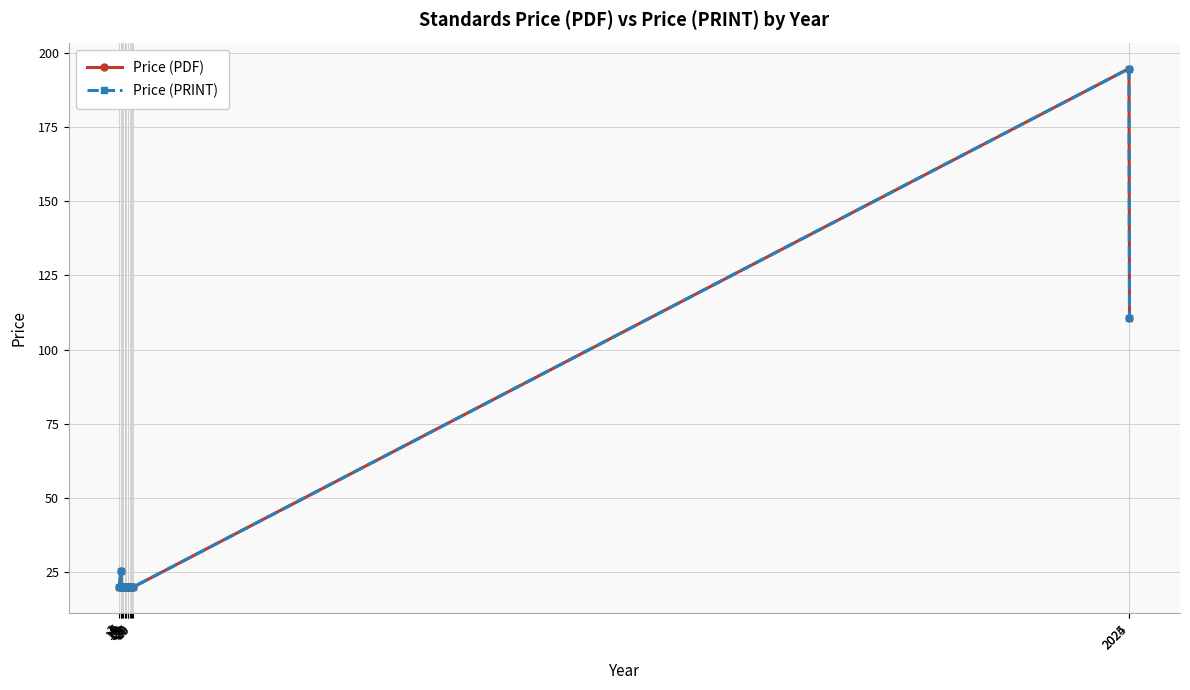

True or false: Price (PRINT) and Price (PDF) intersect in this chart.

False